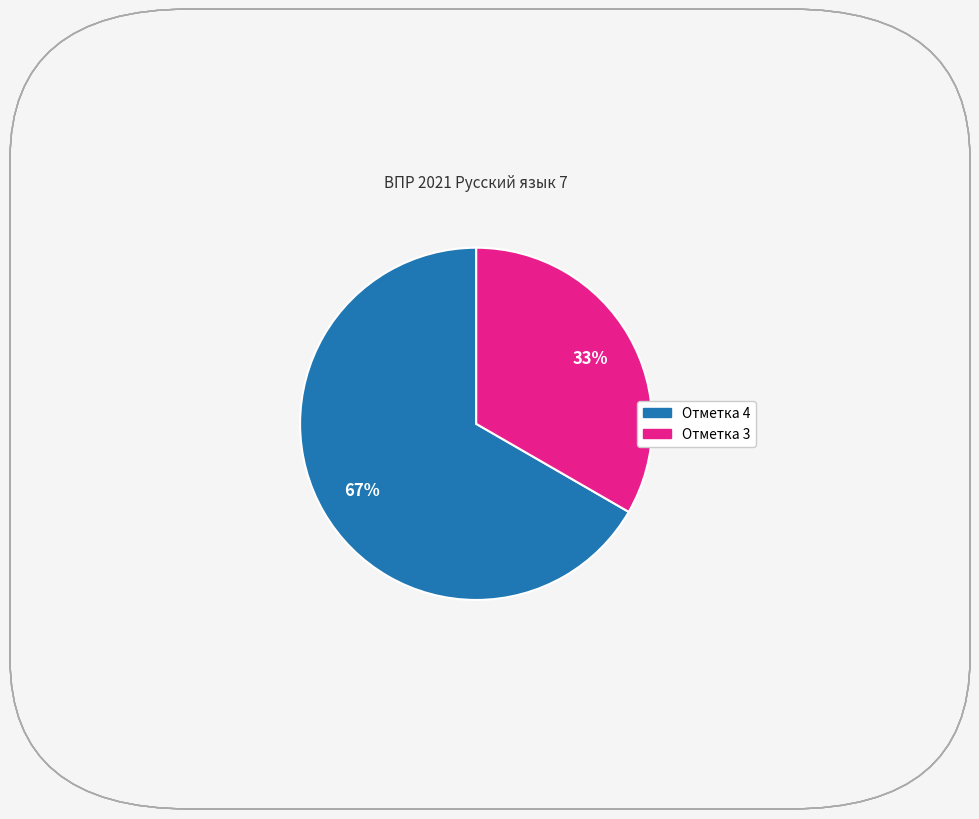

To the nearest percent, what is the average slice percentage?

50%